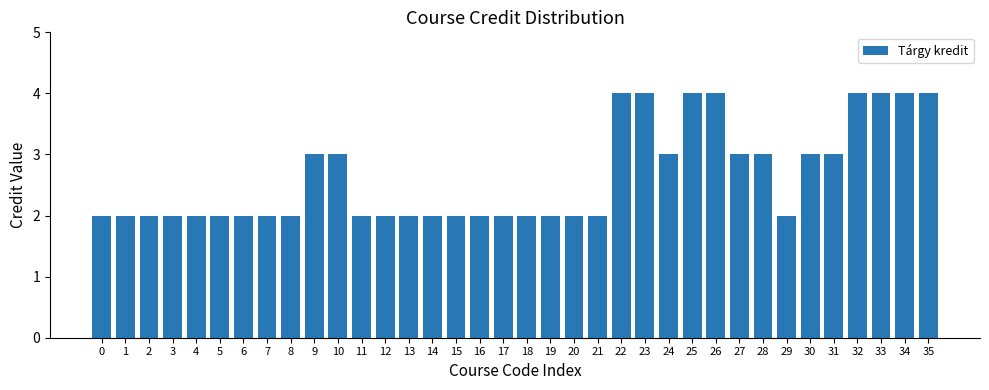

True or false: the data shows 3 at 4.

False